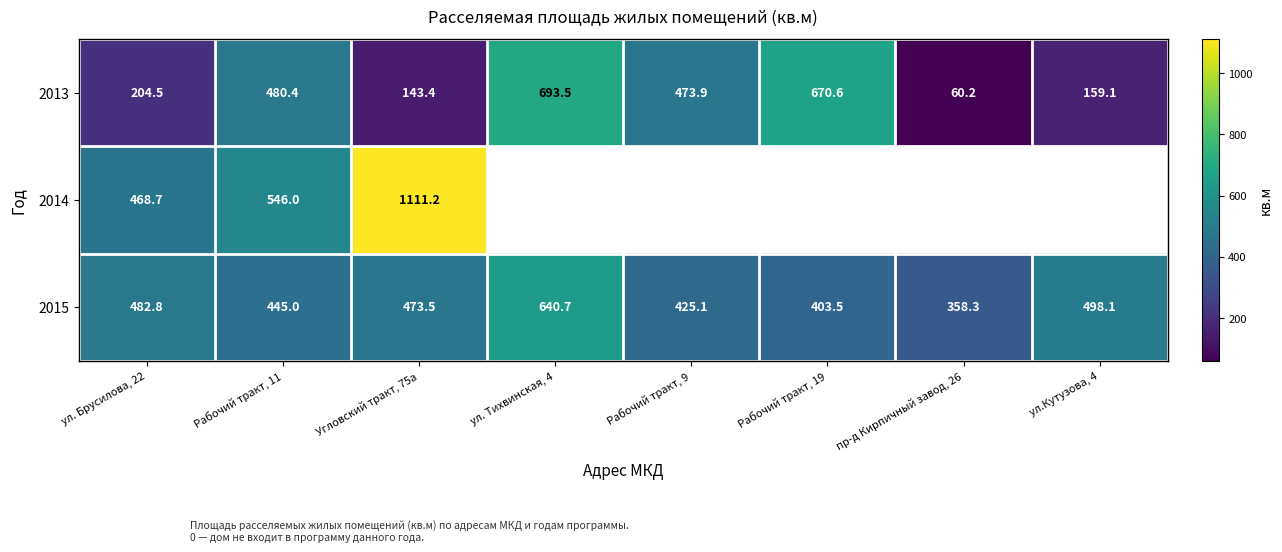

How many data points in 2015 are less than 473?

4